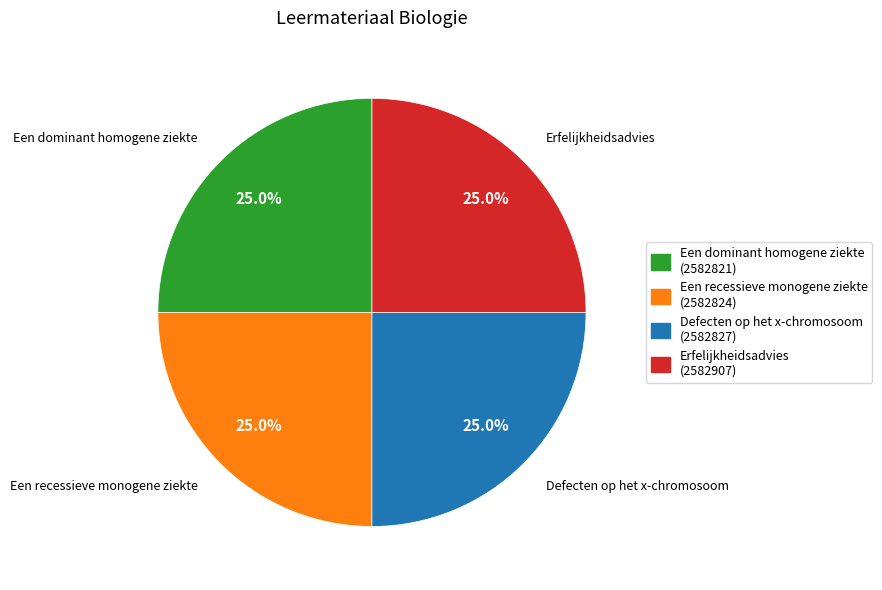

To the nearest percent, what is the average slice percentage?

25%